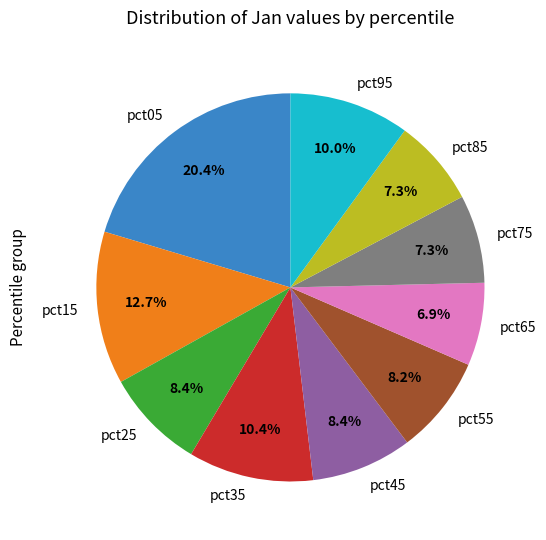

Between pct85 and pct55, which is larger?

pct55